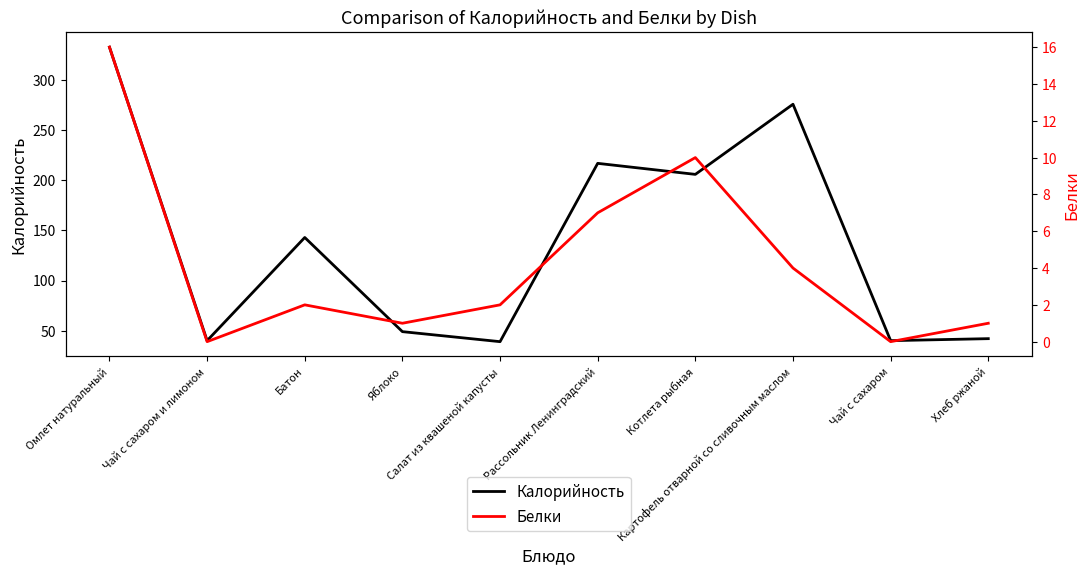

What is the difference between the highest and lowest values at Картофель отварной со сливочным маслом?

272